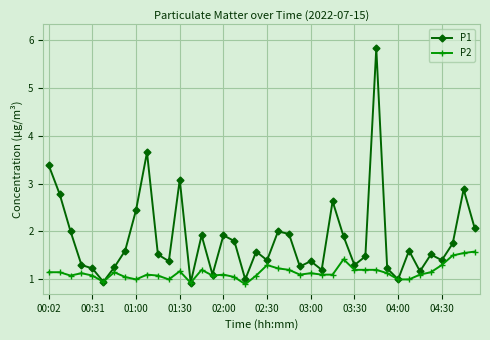

List the series in order of their overall mean, lowest first.

P2, P1